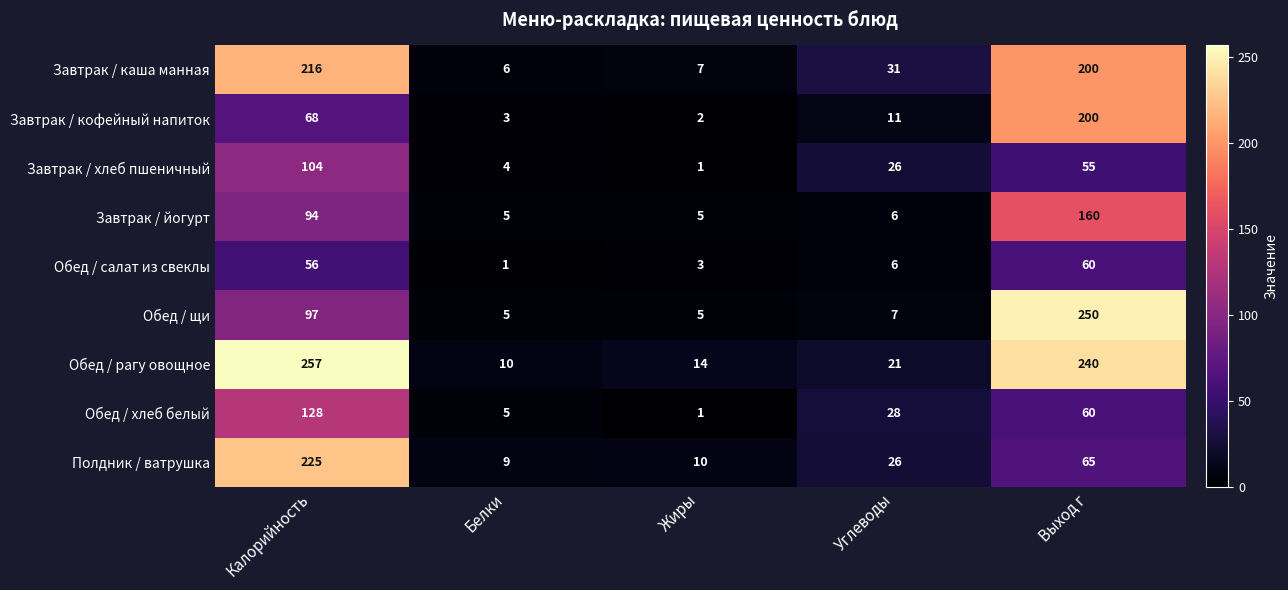

What is the difference between the second highest and second lowest values in the Завтрак / хлеб пшеничный series?

51